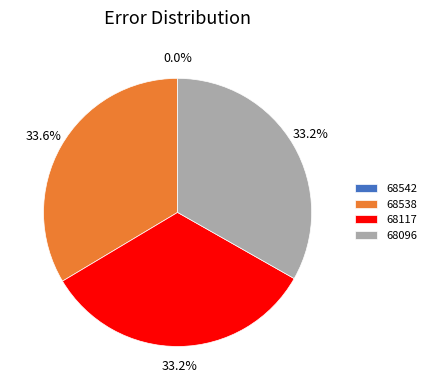

To the nearest percent, what is the difference between the largest and smallest slice percentages?

34%